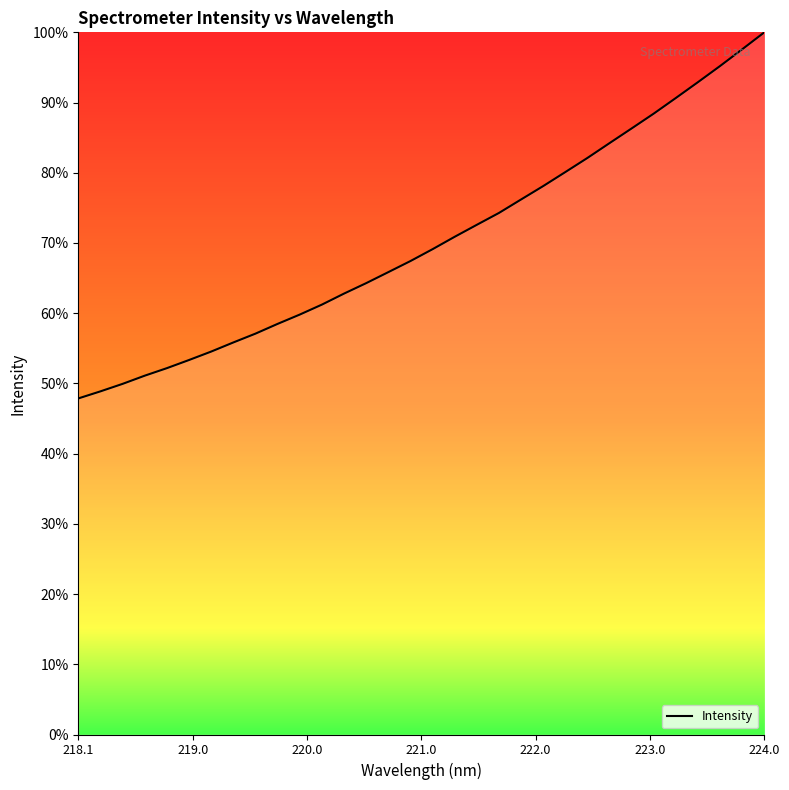

What is the difference between the maximum and minimum values?

52.1